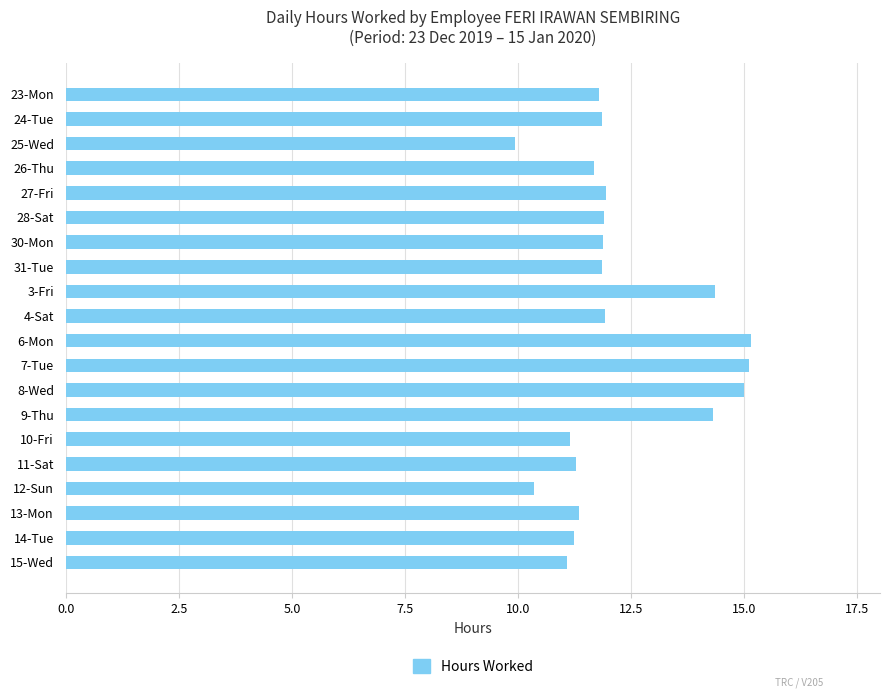

Between 3-Fri and 10-Fri, which is larger?

3-Fri